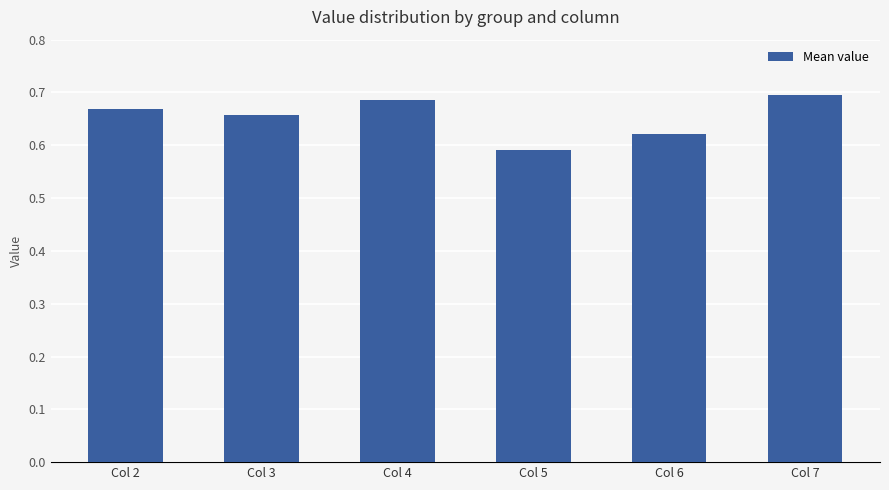

Rank the categories by value from lowest to highest.

Col 5, Col 6, Col 3, Col 2, Col 4, Col 7